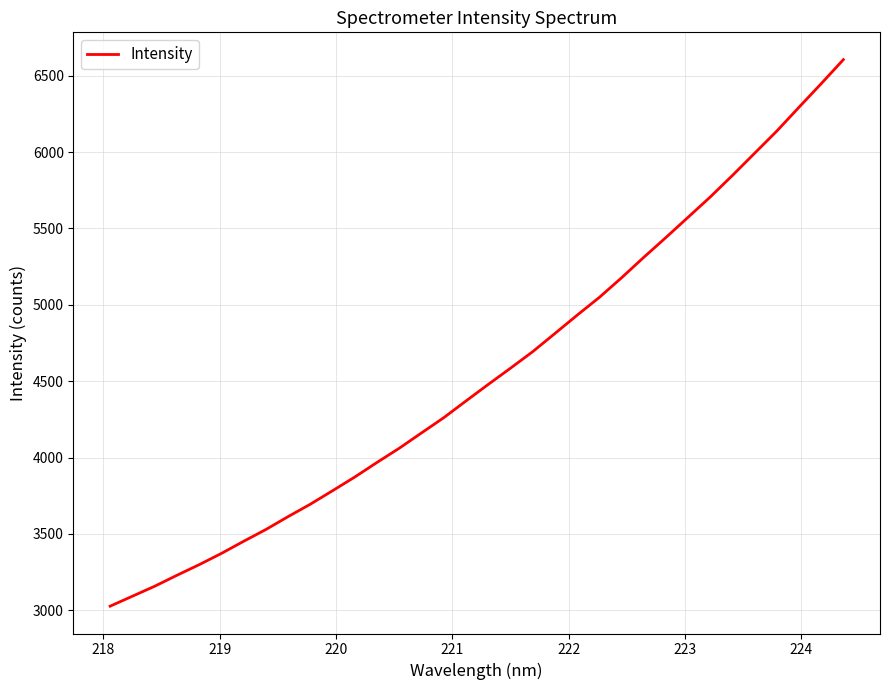

What is the minimum value shown in the chart?

3026.4